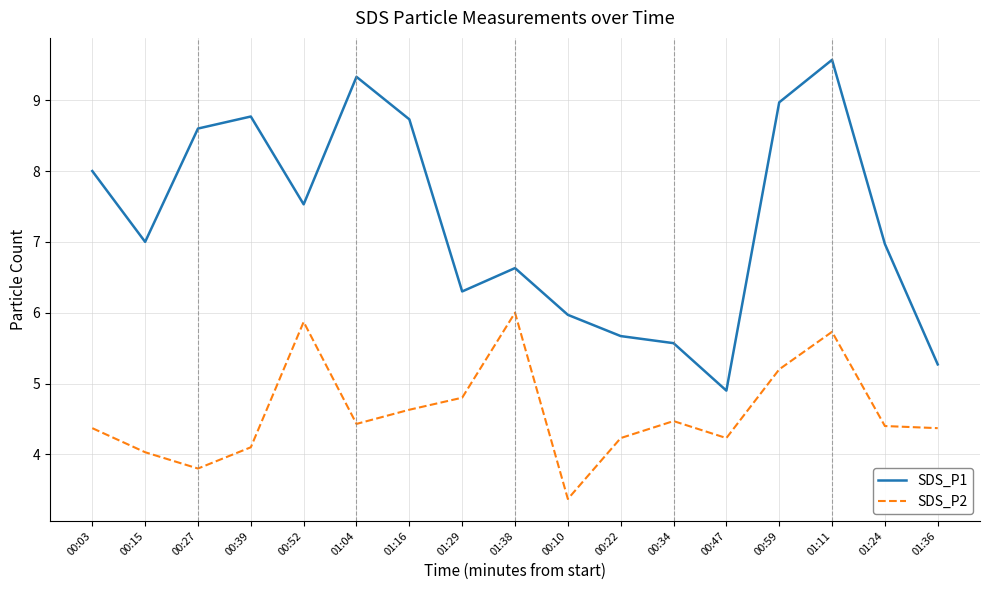

Between 01:29 and 01:36, which series saw the biggest shift?

SDS_P1